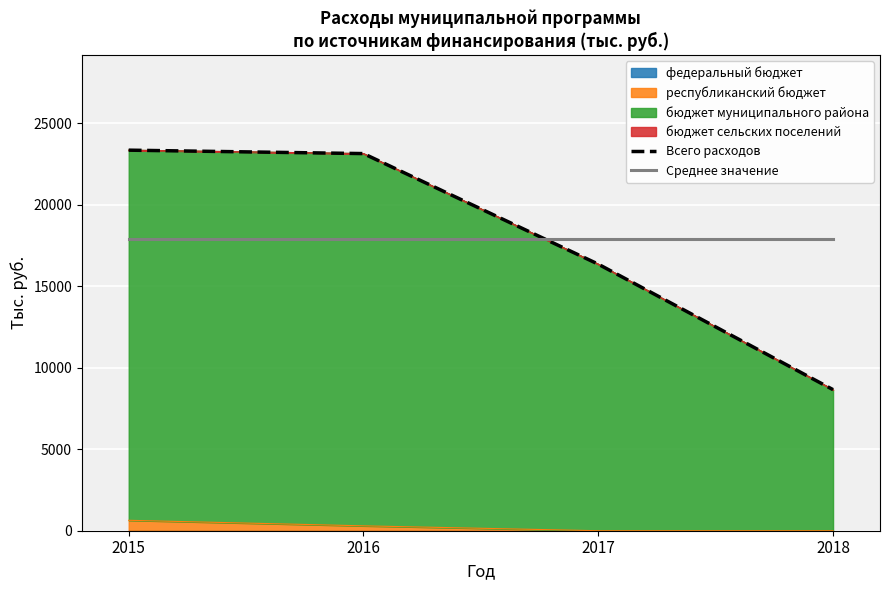

At which category is the sum across all series the highest?

2015